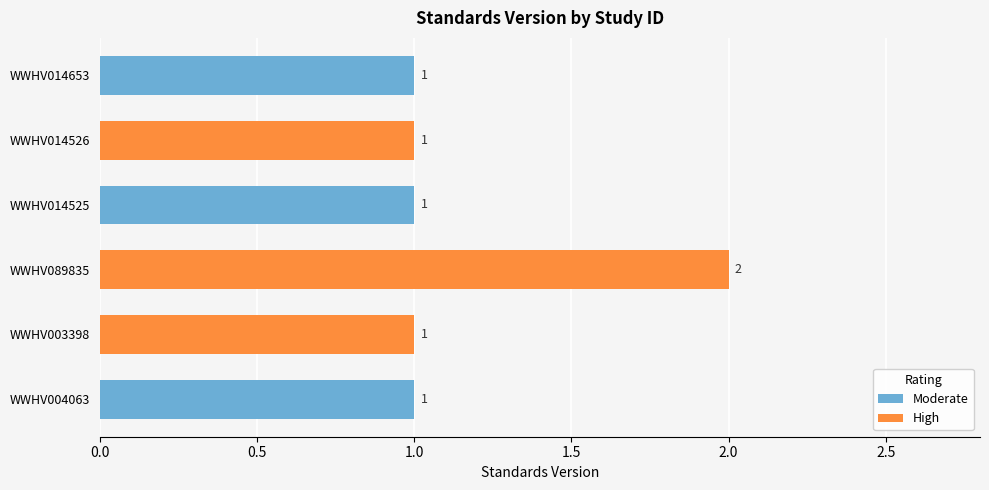

The Moderate series shows 2 at WWHV014526. True or false?

False